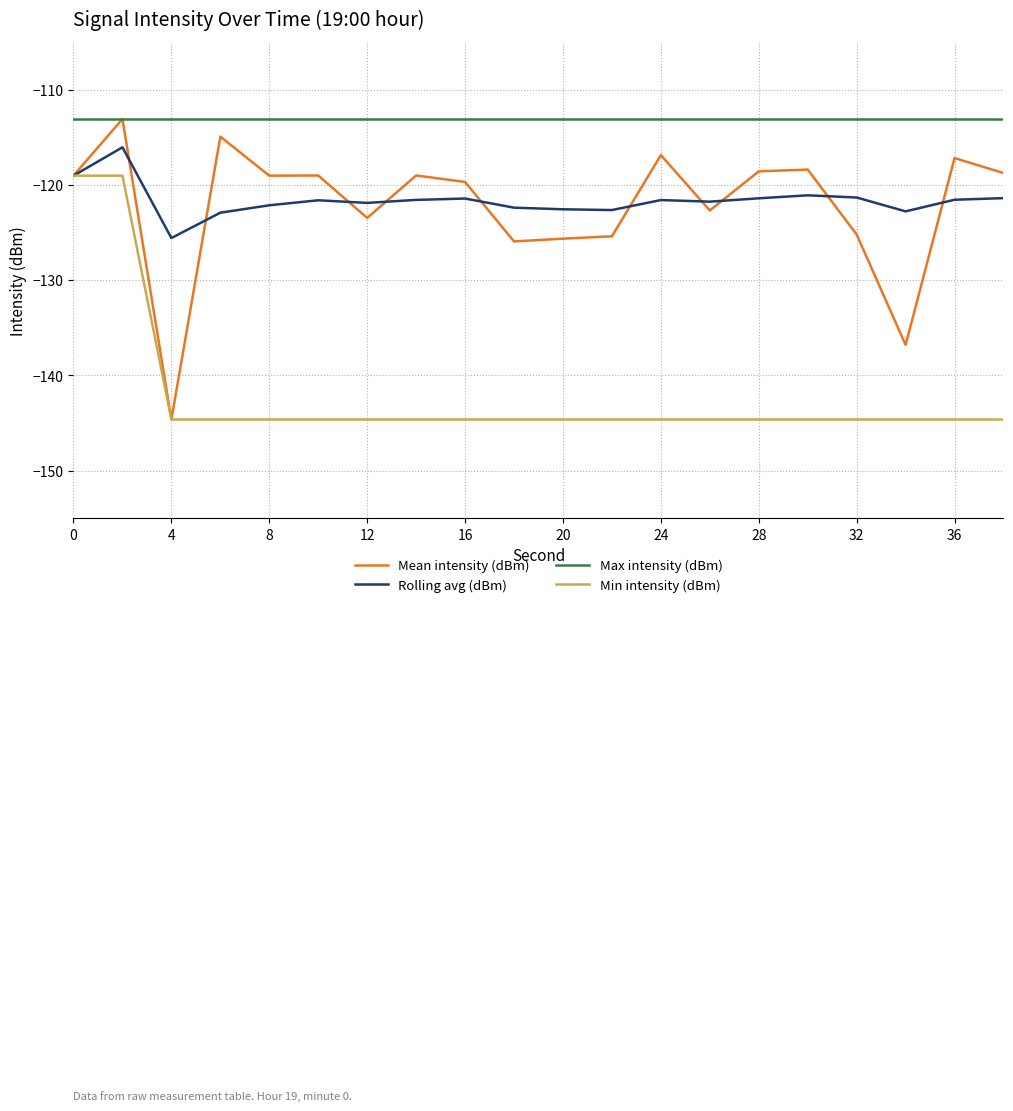

What is the sum of all Max intensity (dBm) values?

-2261.2